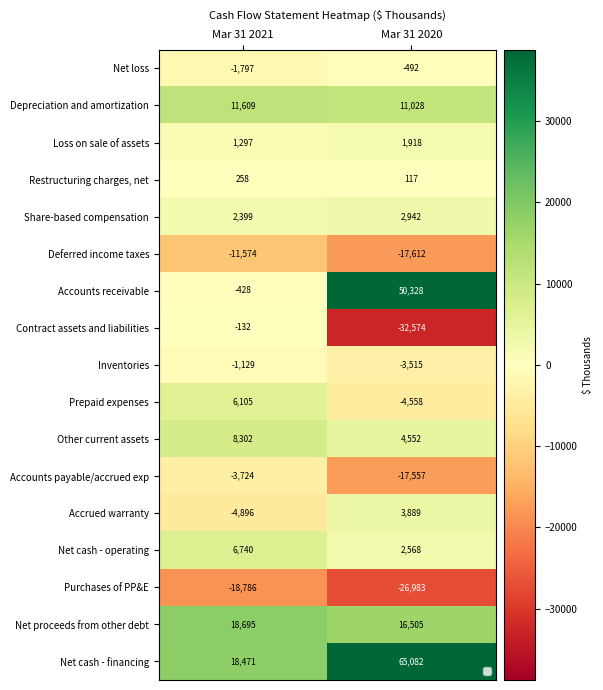

Which series has the widest spread of values?

Accounts receivable